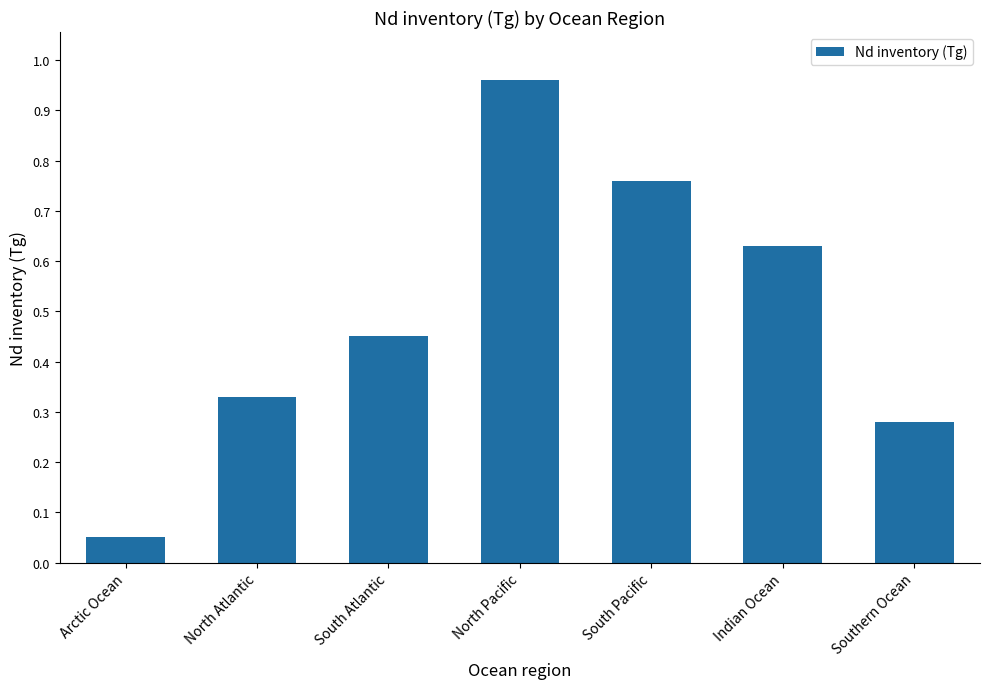

What is the label of the 7th bar from the right?

Arctic Ocean